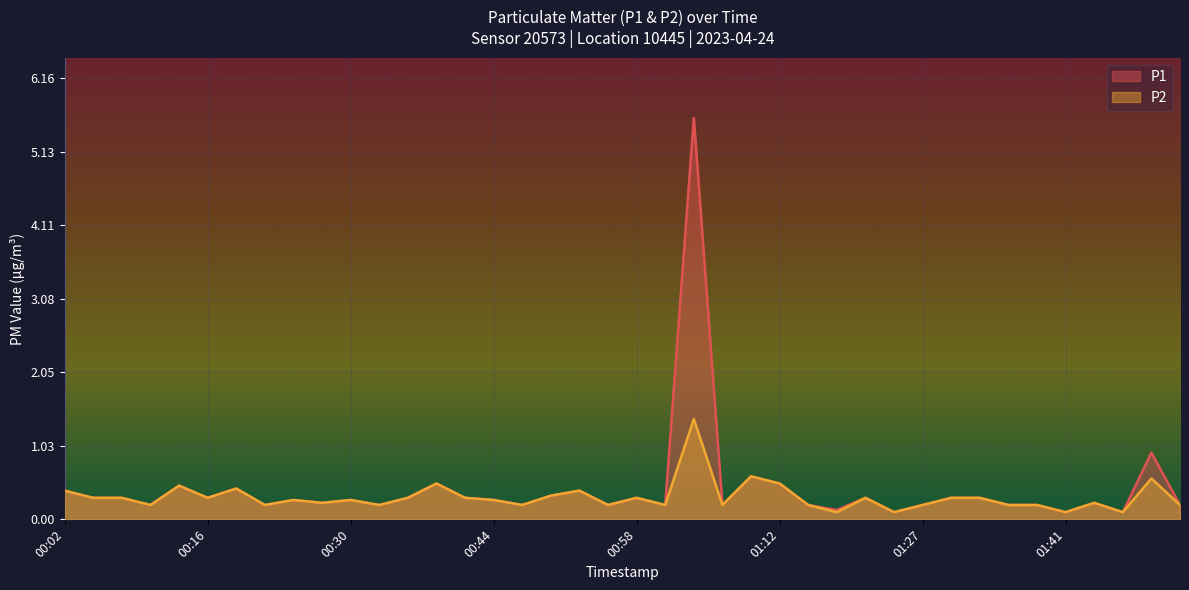

Rank the series by their average value, from lowest to highest.

P2, P1